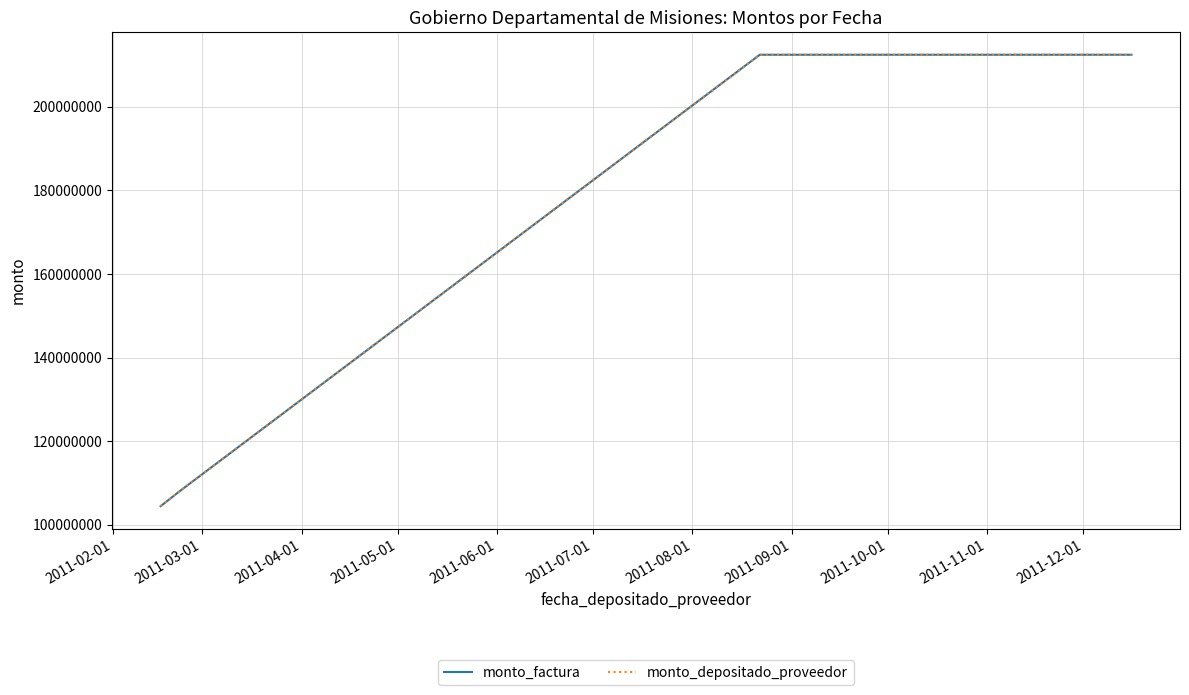

What is the greatest value displayed?

212453232